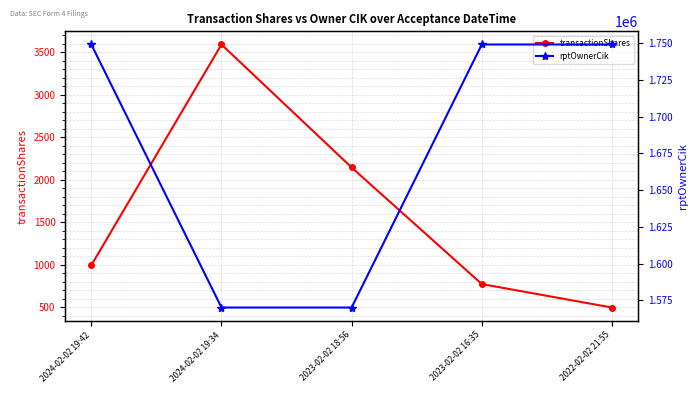

What is the smallest value displayed?

498